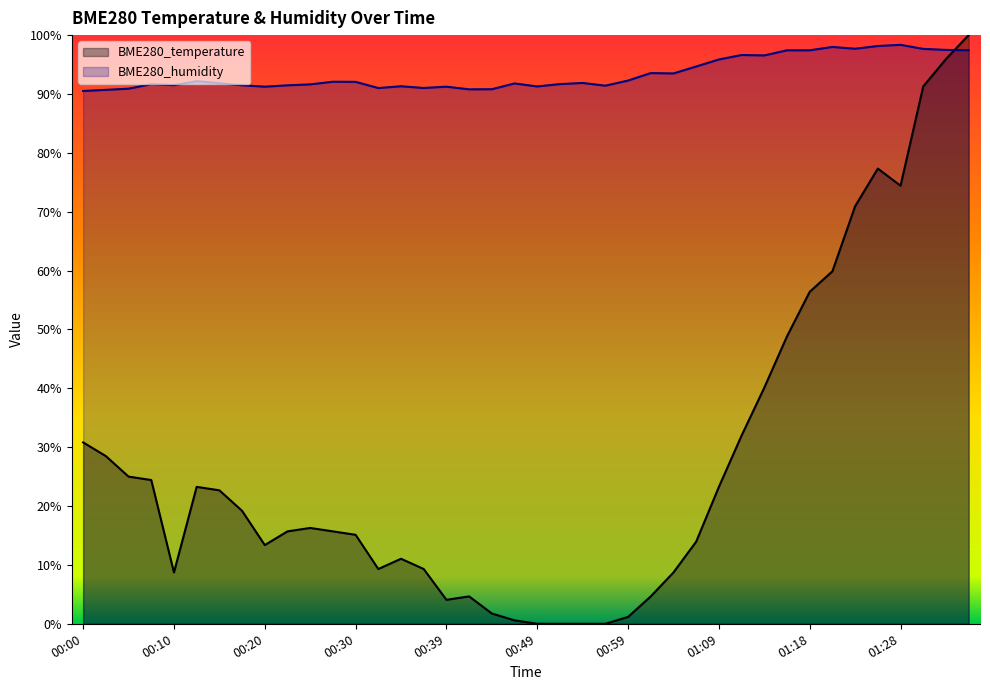

The value of BME280_humidity at 01:04 is 93.5. True or false?

True